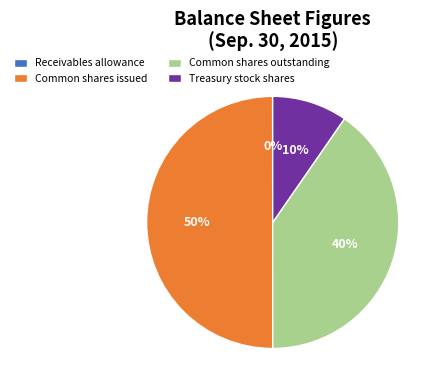

Is Treasury stock shares the majority of the pie?

No